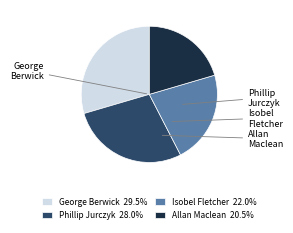

Does any single category account for the majority?

No